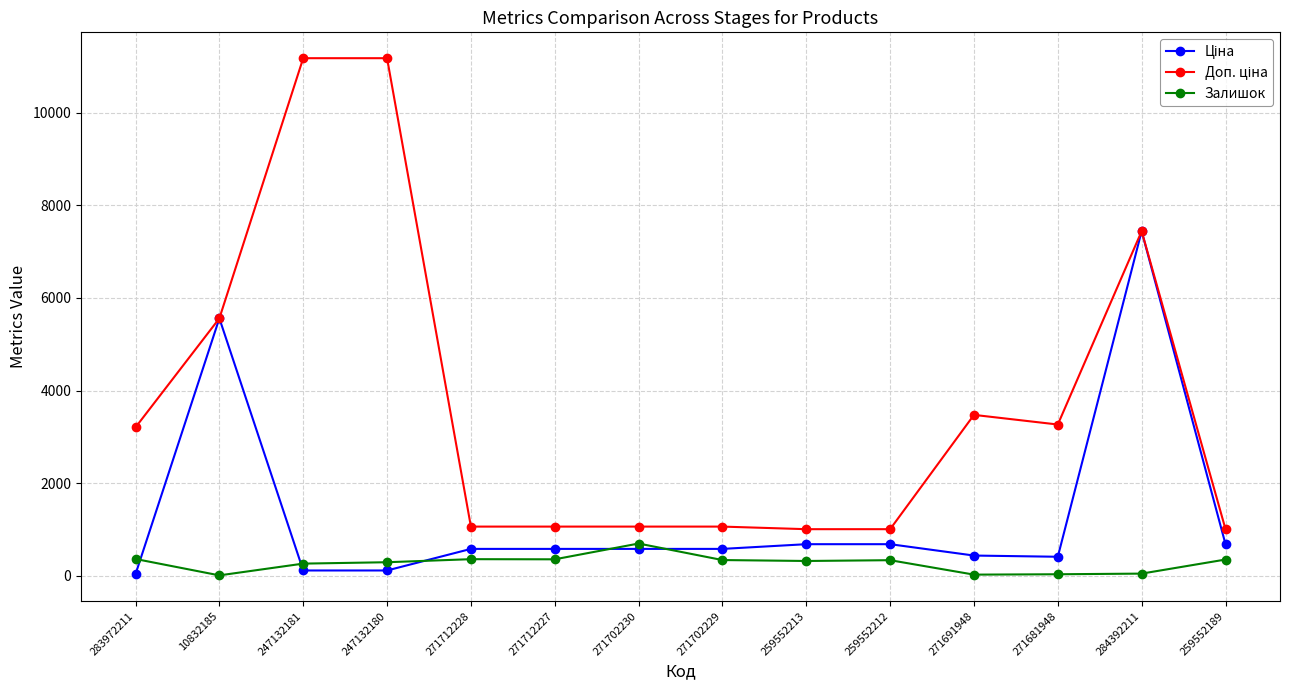

The Залишок series shows 317.0 at 259552213. True or false?

True